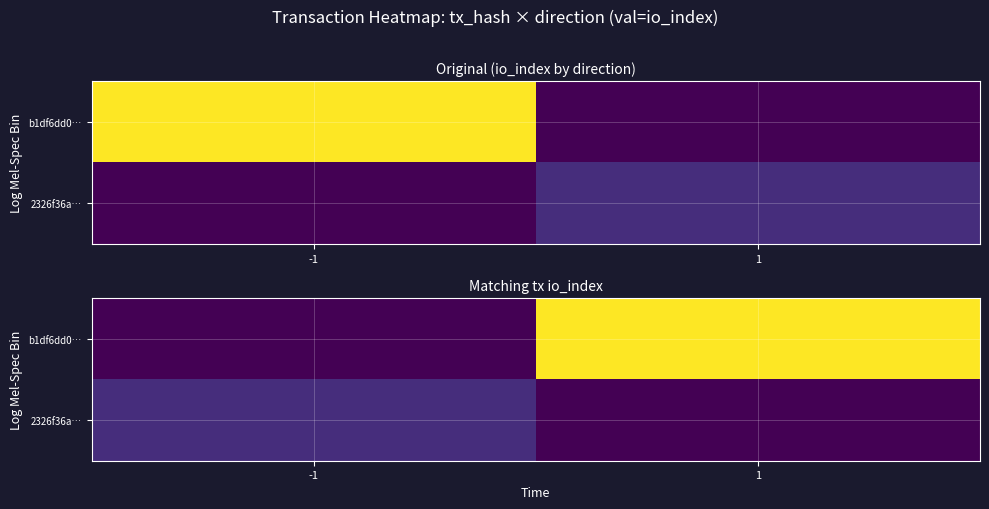

At which label is b1df6dd0… closest to 30?

-1